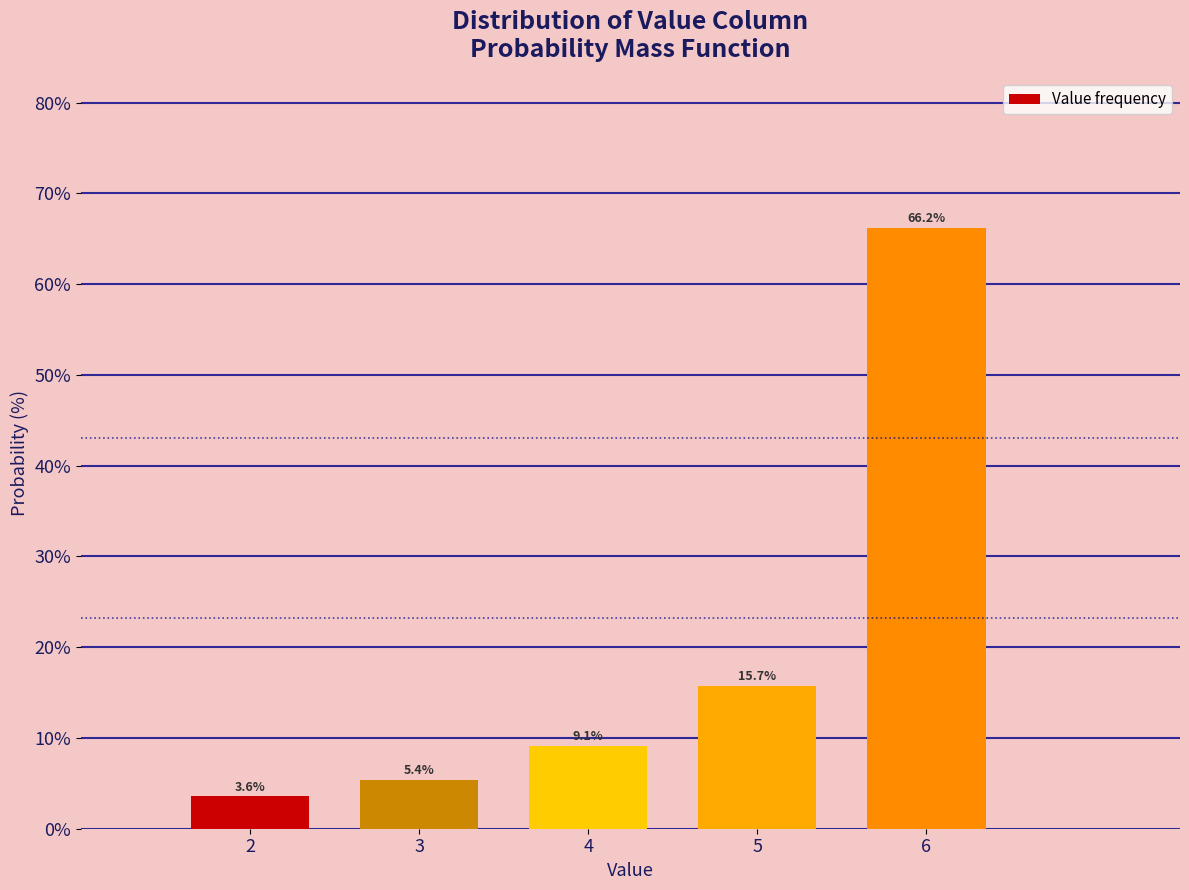

Reading right to left, what are all the values shown in this chart?

6=66.2	5=15.7	4=9.1	3=5.4	2=3.6